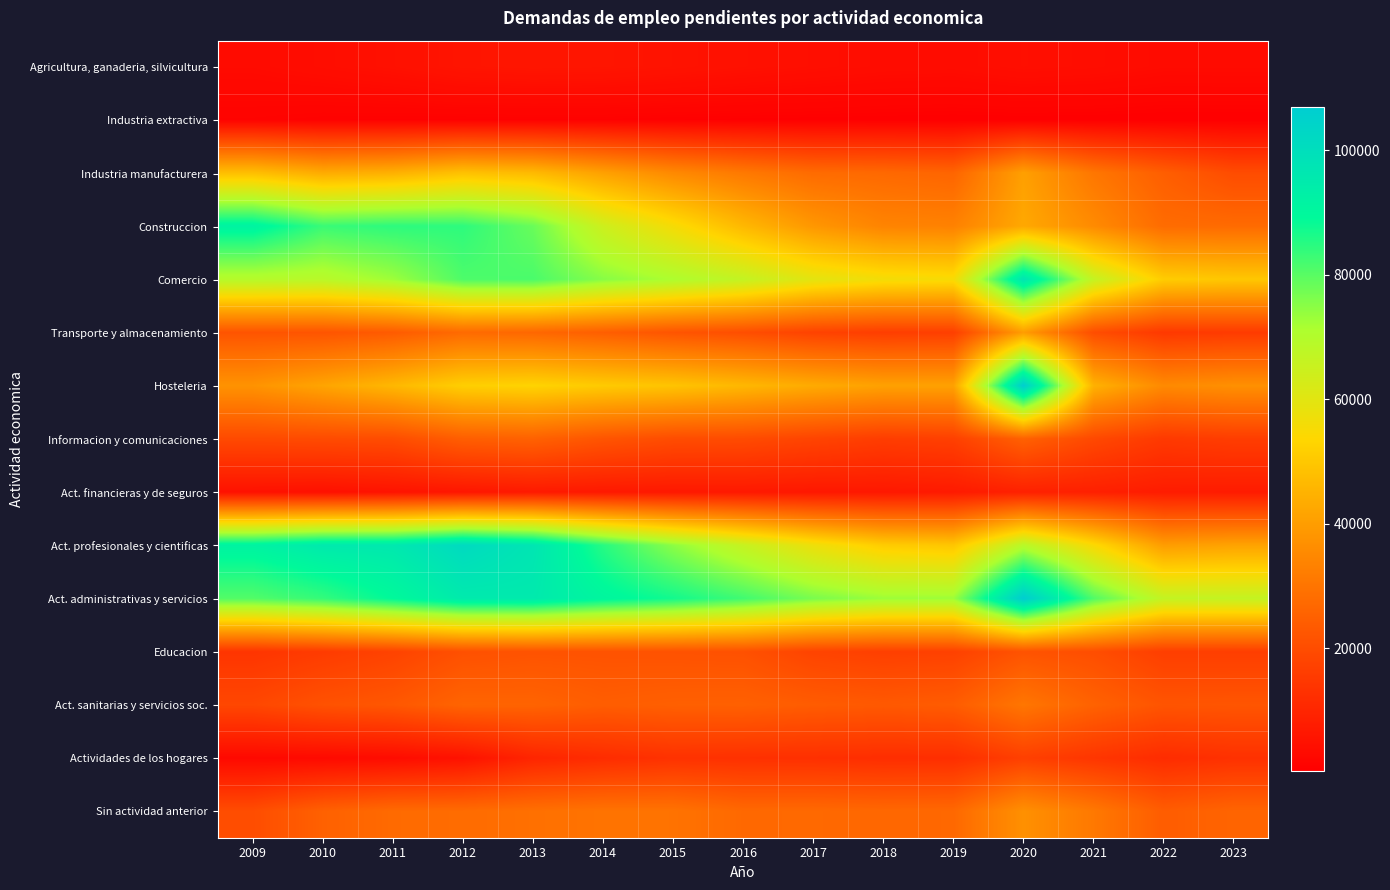

Reading right to left, transcribe all the data shown in this chart.

Agricultura, ganaderia, silvicultura: 2023=3273	2022=3235	2021=3893	2020=4222	2019=3541	2018=3692	2017=4165	2016=4655	2015=5235	2014=5732	2013=5873	2012=5585	2011=4584	2010=3865	2009=3201
Industria extractiva: 2023=244	2022=245	2021=347	2020=387	2019=343	2018=423	2017=502	2016=561	2015=660	2014=820	2013=804	2012=795	2011=802	2010=889	2009=1219
Industria manufacturera: 2023=19854	2022=24442	2021=30522	2020=40552	2019=26062	2018=27047	2017=27688	2016=31144	2015=35241	2014=40791	2013=46704	2012=48479	2011=44466	2010=43237	2009=47882
Construccion: 2023=27544	2022=27809	2021=35595	2020=42558	2019=33285	2018=33860	2017=38487	2016=46300	2015=55558	2014=64535	2013=78296	2012=84344	2011=84459	2010=83119	2009=91587
Comercio: 2023=49858	2022=51075	2021=66416	2020=97203	2019=55149	2018=56081	2017=59532	2016=66441	2015=71013	2014=75144	2013=81419	2012=81066	2011=72862	2010=68772	2009=69462
Transporte y almacenamiento: 2023=15536	2022=14999	2021=20251	2020=39878	2019=16657	2018=16313	2017=17498	2016=20422	2015=22039	2014=24535	2013=26739	2012=27500	2011=23692	2010=22047	2009=21975
Hosteleria: 2023=36826	2022=35319	2021=44784	2020=106477	2019=40893	2018=40868	2017=43138	2016=46142	2015=49013	2014=50616	2013=52757	2012=51666	2011=46153	2010=41681	2009=37543
Informacion y comunicaciones: 2023=16126	2022=15077	2021=19005	2020=25159	2019=16807	2018=16064	2017=17839	2016=19675	2015=19959	2014=21954	2013=25243	2012=24377	2011=19991	2010=19587	2009=19243
Act. financieras y de seguros: 2023=7412	2022=7632	2021=8587	2020=8856	2019=7178	2018=6576	2017=6530	2016=6829	2015=6694	2014=6788	2013=7028	2012=6130	2011=5348	2010=4558	2009=4837
Act. profesionales y cientificas: 2023=41312	2022=39897	2021=54544	2020=68932	2019=49565	2018=51078	2017=57370	2016=65857	2015=74616	2014=85060	2013=97071	2012=101522	2011=95800	2010=95298	2009=91537
Act. administrativas y servicios: 2023=66431	2022=66570	2021=80796	2020=106858	2019=72910	2018=73011	2017=76549	2016=82387	2015=87155	2014=90576	2013=95261	2012=95071	2011=89260	2010=83730	2009=80566
Educacion: 2023=16386	2022=16466	2021=20314	2020=21633	2019=17147	2018=16804	2017=17777	2016=21095	2015=21368	2014=21573	2013=21646	2012=20958	2011=17576	2010=15675	2009=13988
Act. sanitarias y servicios soc.: 2023=22217	2022=21941	2021=25373	2020=30373	2019=23884	2018=23075	2017=23855	2016=25002	2015=24816	2014=24172	2013=25768	2012=25904	2011=22669	2010=21272	2009=18595
Actividades de los hogares: 2023=12948	2022=11743	2021=14158	2020=16756	2019=12284	2018=12131	2017=12680	2016=12870	2015=13187	2014=11751	2013=9871	2012=4979	2011=3470	2010=2940	2009=2711
Sin actividad anterior: 2023=26034	2022=23982	2021=31047	2020=36923	2019=26925	2018=26769	2017=27163	2016=27035	2015=29596	2014=29727	2013=28826	2012=27790	2011=27488	2010=25074	2009=20072